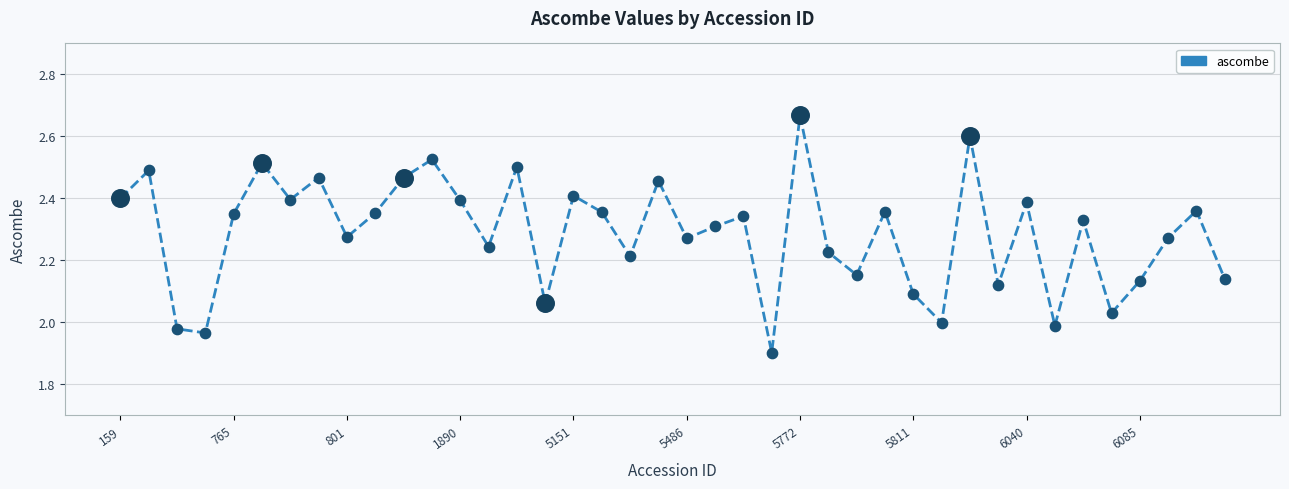

What is the difference between the maximum and minimum values?

0.8